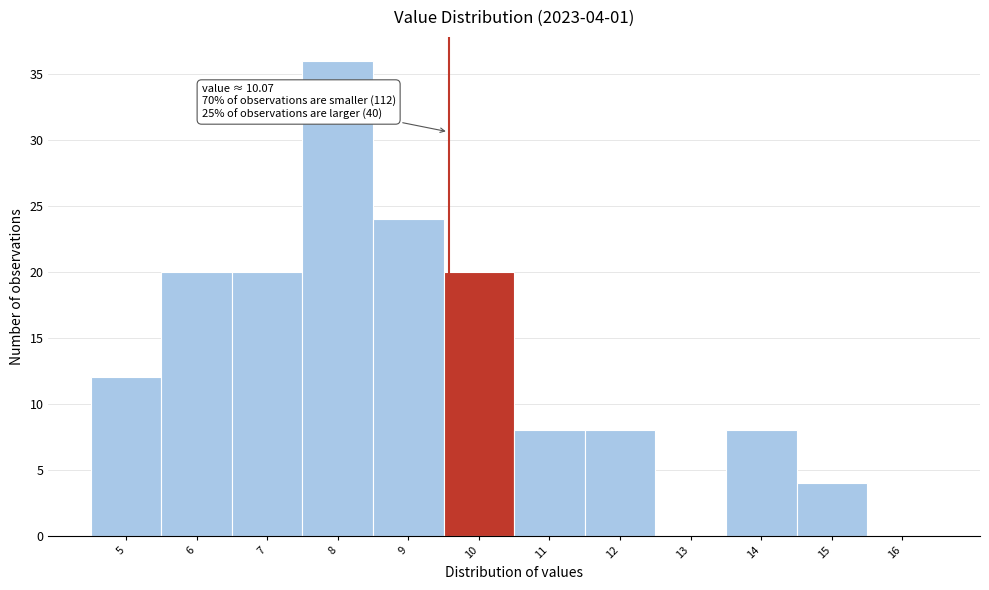

Reading right to left, what are all the values shown in this chart?

16=0	15=4	14=8	13=0	12=8	11=8	10=20	9=24	8=36	7=20	6=20	5=12